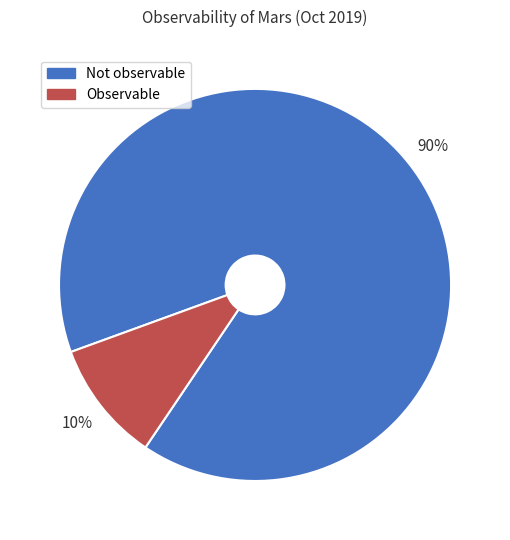

Which has a higher value, Not observable or Observable?

Not observable